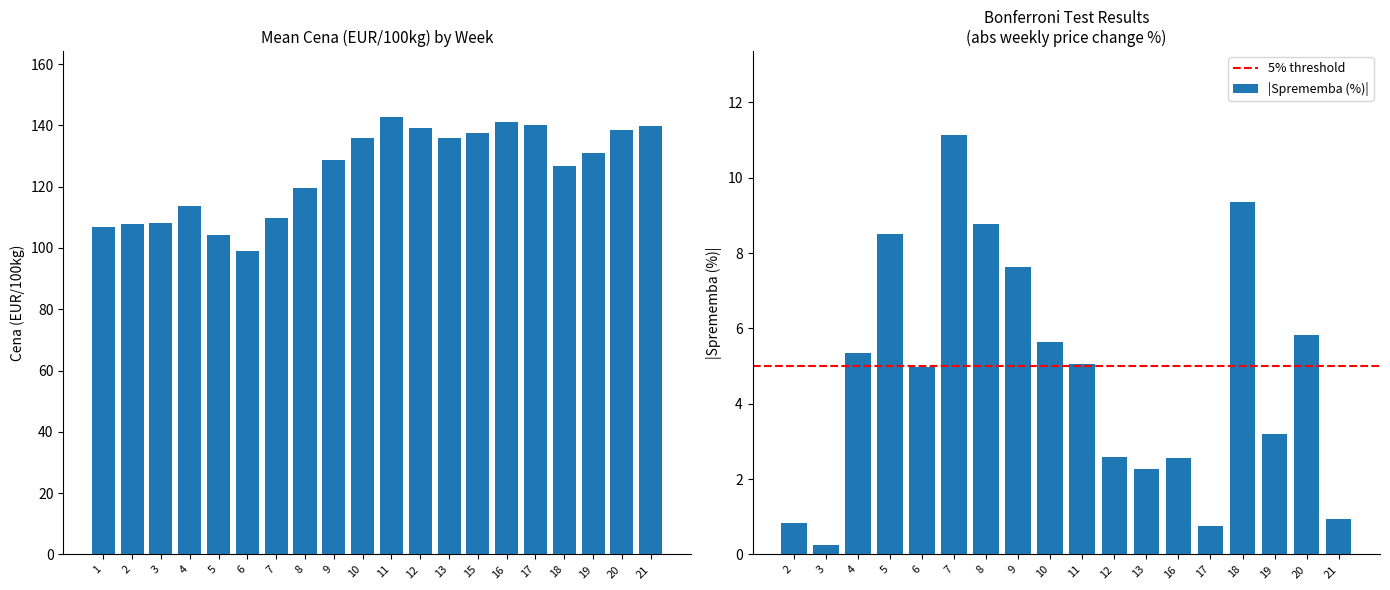

Where is the data nearest to the value 120?

8